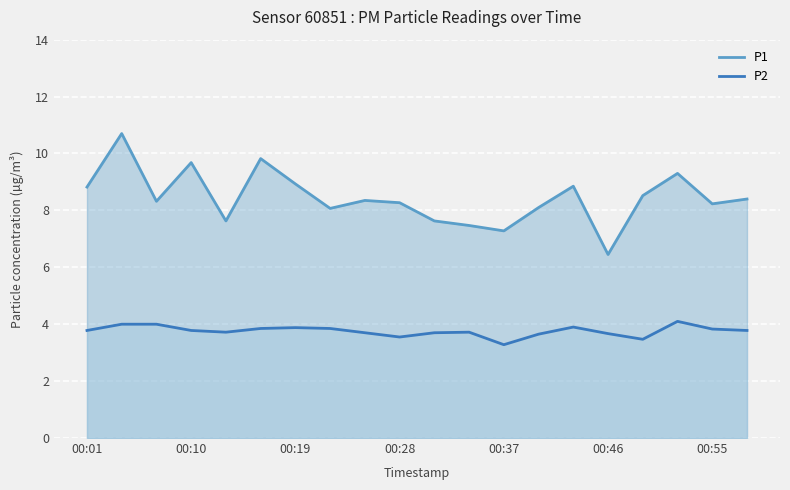

What is the sum of all P1 values?

168.8